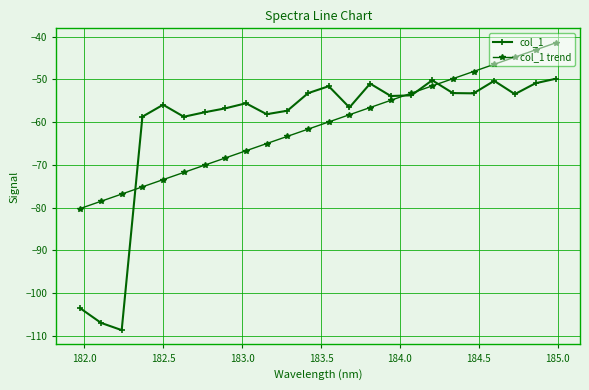

What is the smallest value displayed?

-108.7